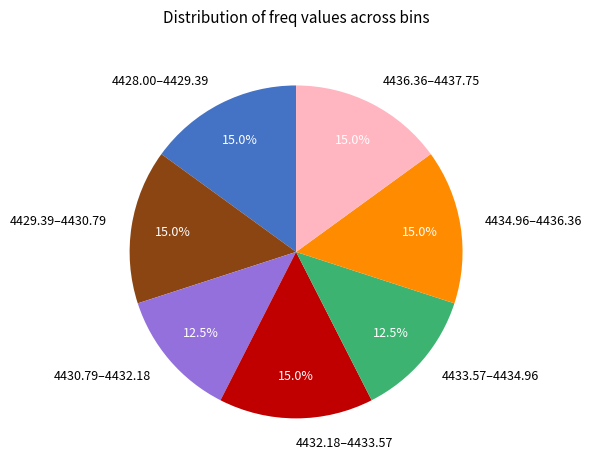

What percentage do 4436.36–4437.75 and 4429.39–4430.79 together represent?

30.0%